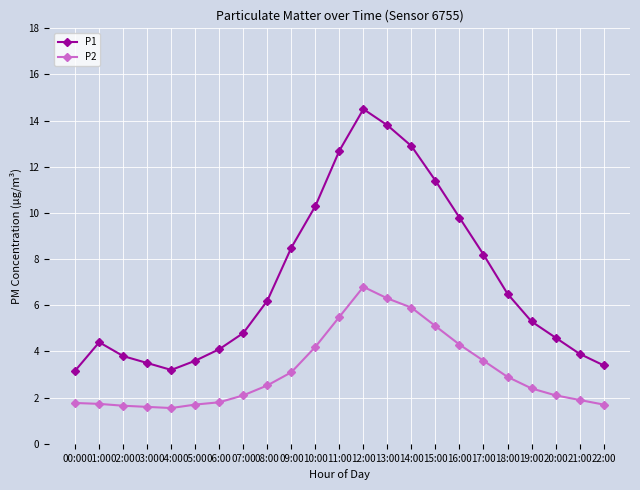

Where does the P2 series first go above 2?

07:00